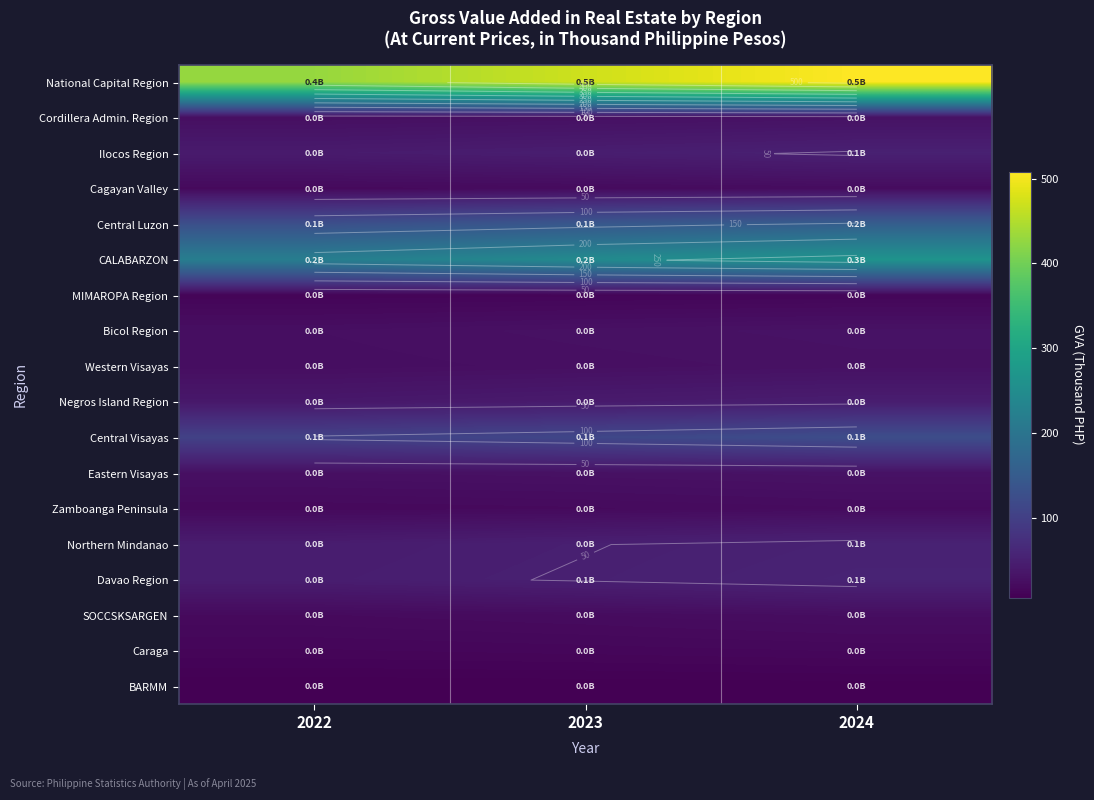

Is it true that Caraga equals 13.7 at 2022?

True